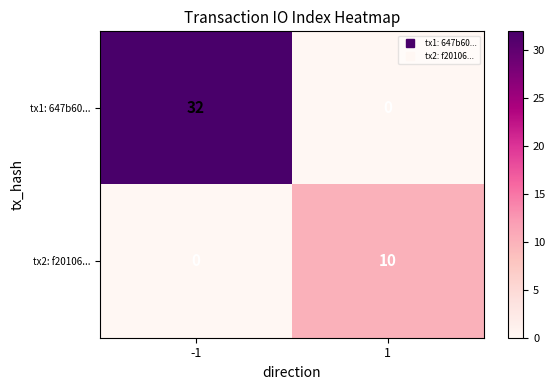

What is the sum of all tx1: 647b60... values?

32